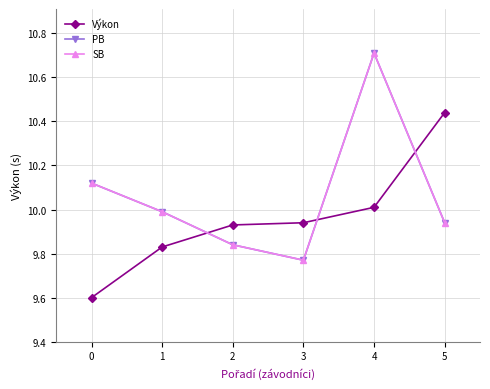

Does the chart have visible grid lines?

Yes